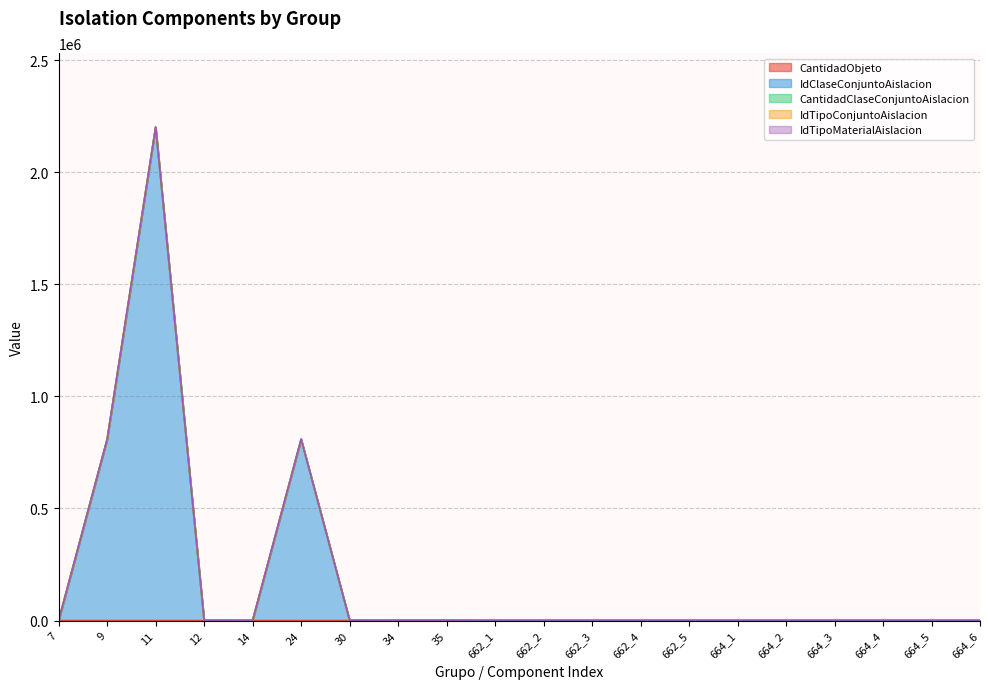

Which series has the widest spread of values?

IdClaseConjuntoAislacion